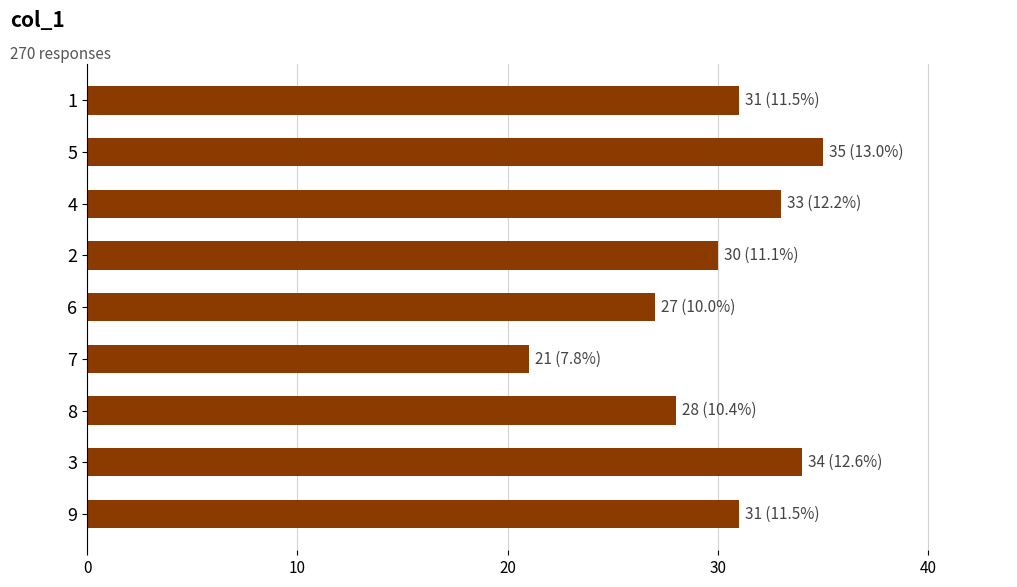

At which category does the chart reach its minimum across all series?

7